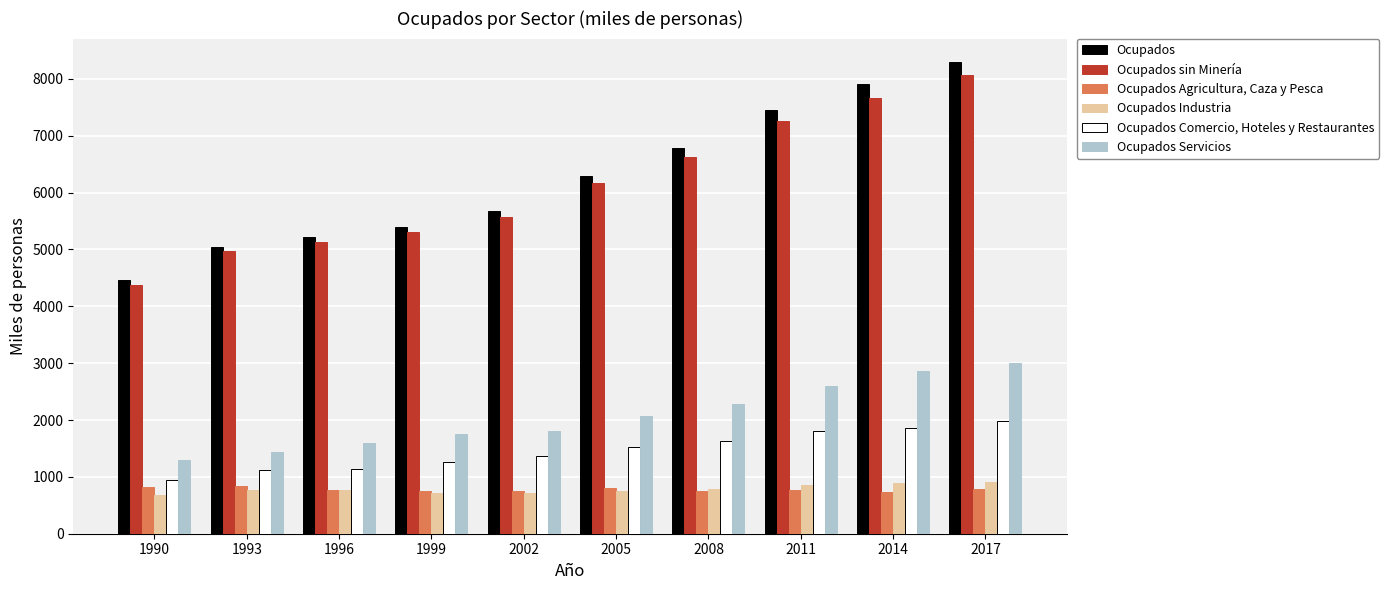

True or false: Ocupados Industria has a value of 708.1 at 1999.

True